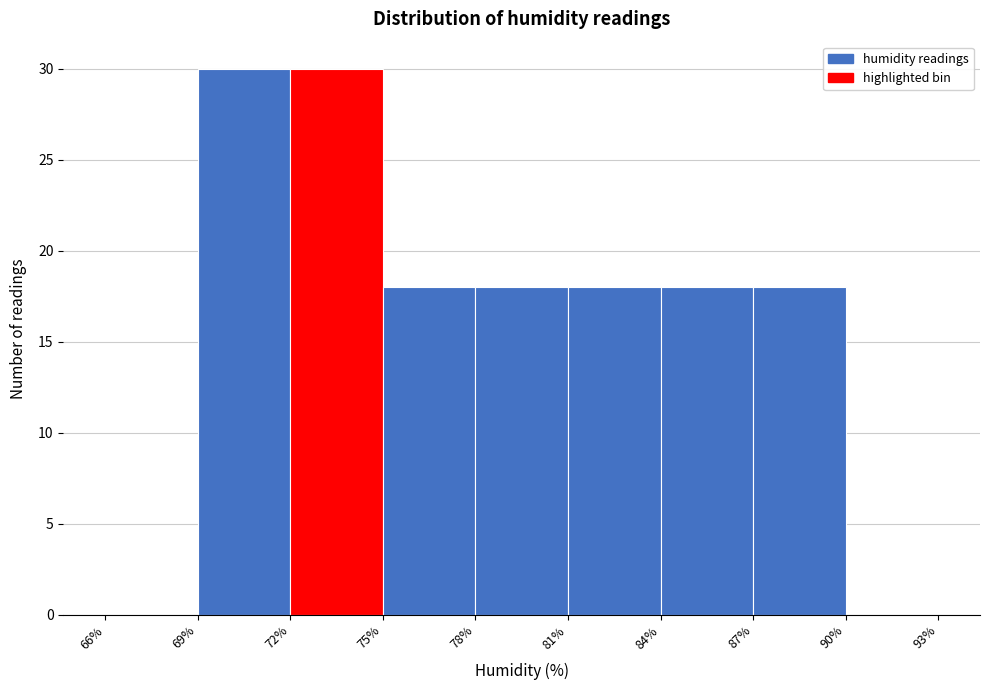

Reading left to right, list every bar in this chart as the range it spans on the x-axis followed by its height. The values are not printed on the chart, so give them approximately, as read against the axis.

66% to 69%: 0
69% to 72%: 30
72% to 75%: 30
75% to 78%: 18
78% to 81%: 18
81% to 84%: 18
84% to 87%: 18
87% to 90%: 18
90% to 93%: 0